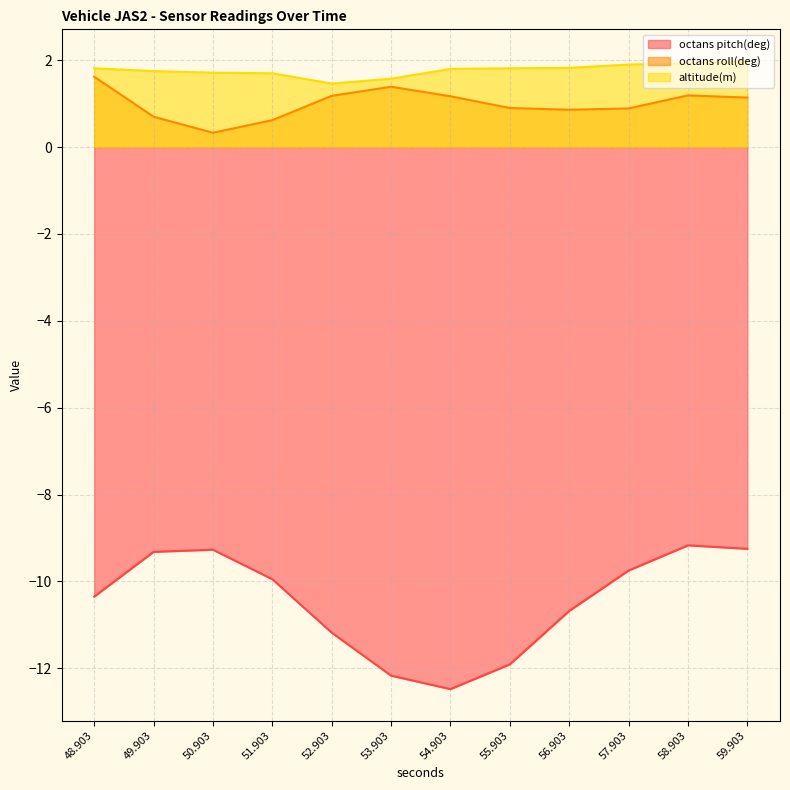

Between 52.903 and 57.903, which series saw the biggest shift?

octans pitch(deg)